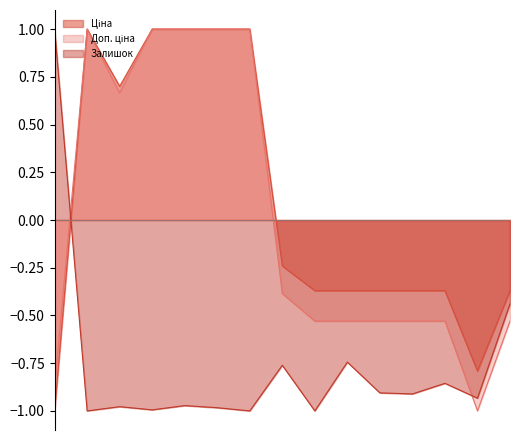

True or false: Доп. ціна and Ціна intersect in this chart.

False